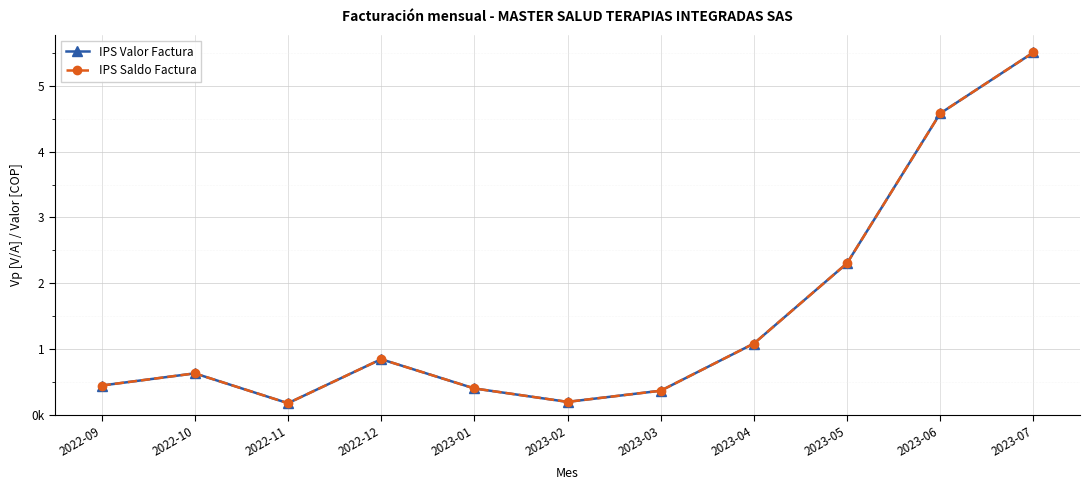

Rank the categories by IPS Valor Factura value from highest to lowest.

2023-07, 2023-06, 2023-05, 2023-04, 2022-12, 2022-10, 2022-09, 2023-01, 2023-03, 2023-02, 2022-11